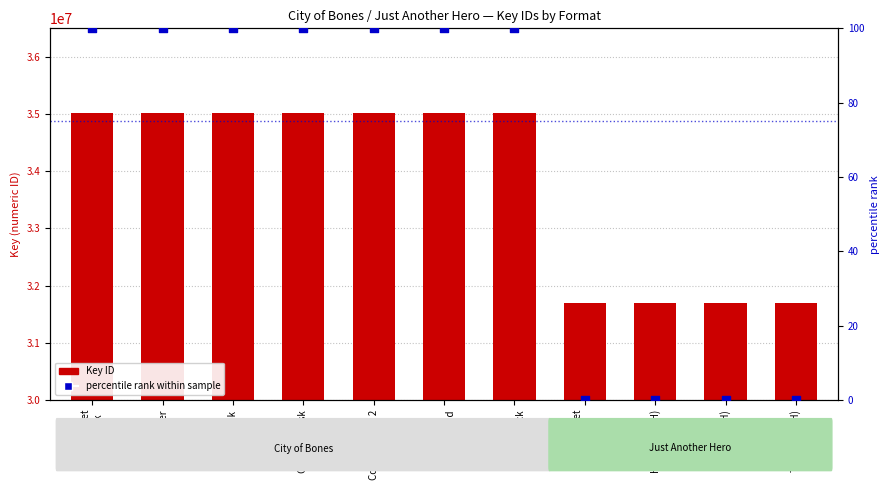

What are all the series names shown in the legend?

Key (ID), percentile rank within sample